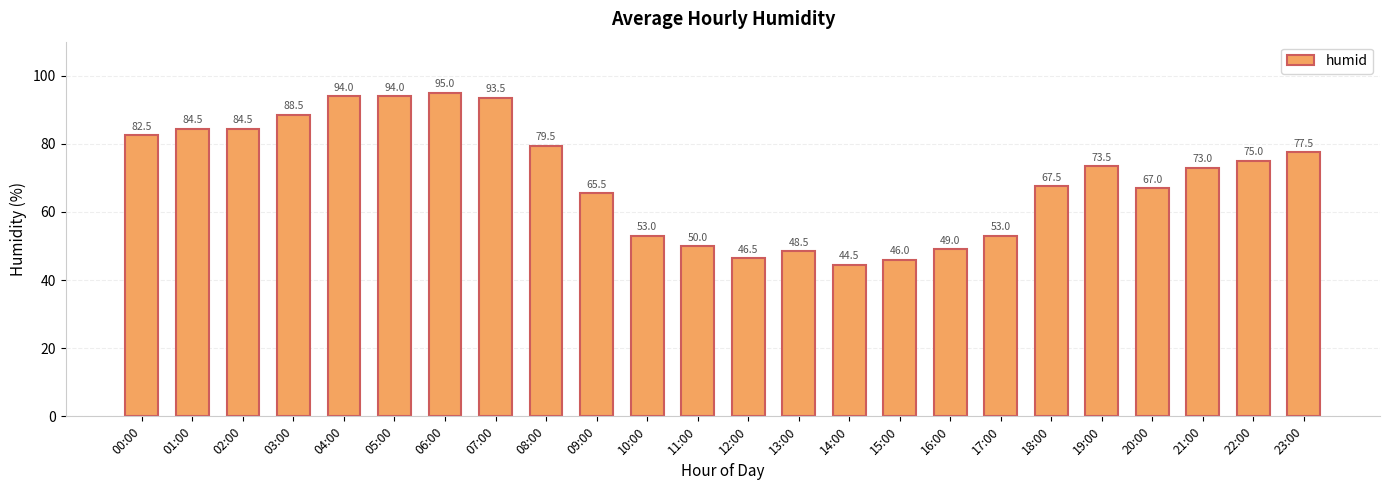

Is it true that the value at 19:00 is 35.8?

False